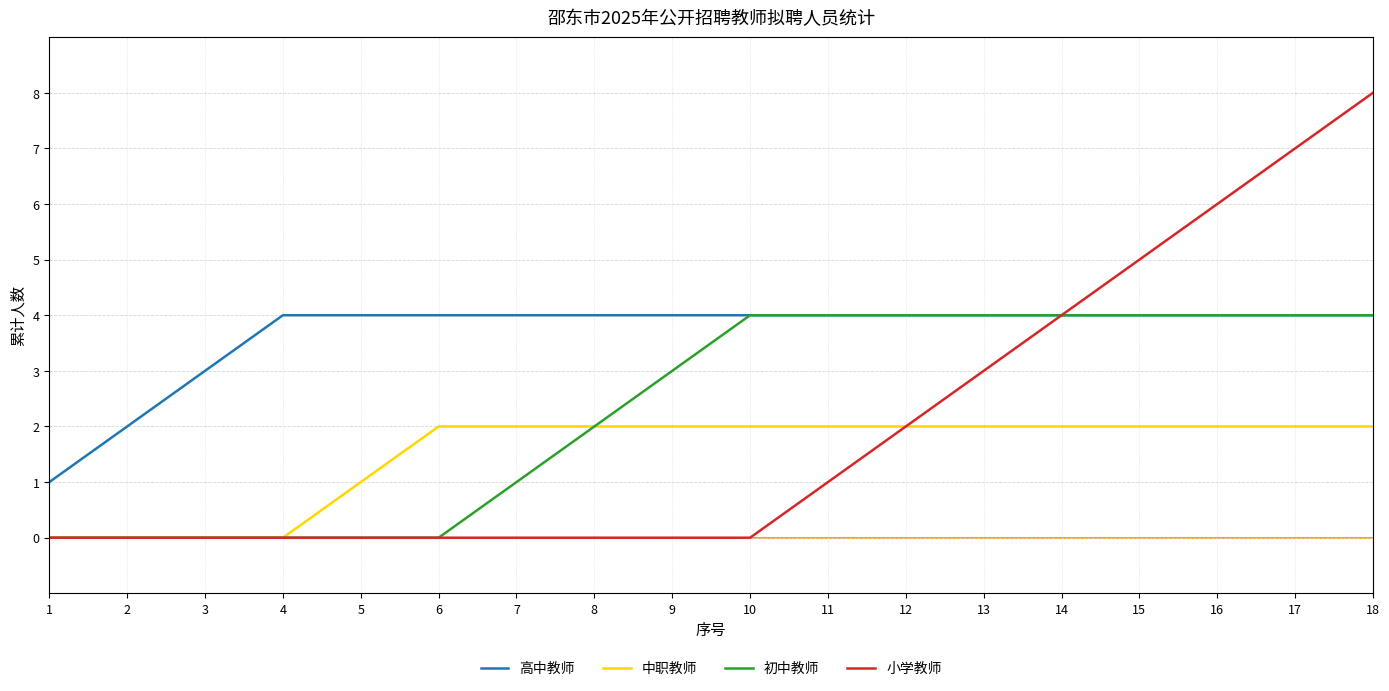

Does the chart have visible grid lines?

Yes